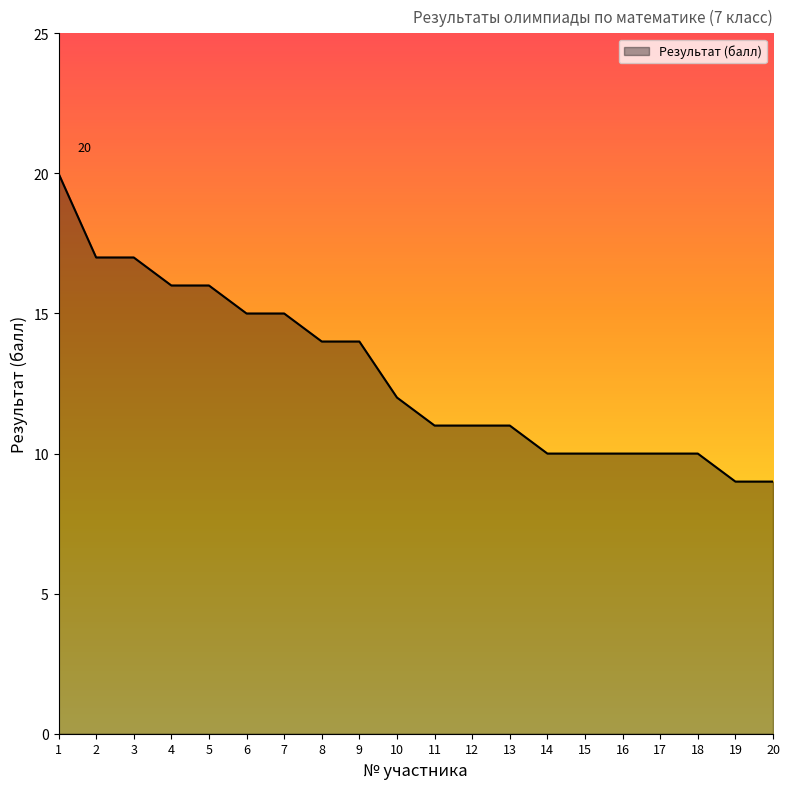

What value does the data have at 1, to the nearest 5?

20